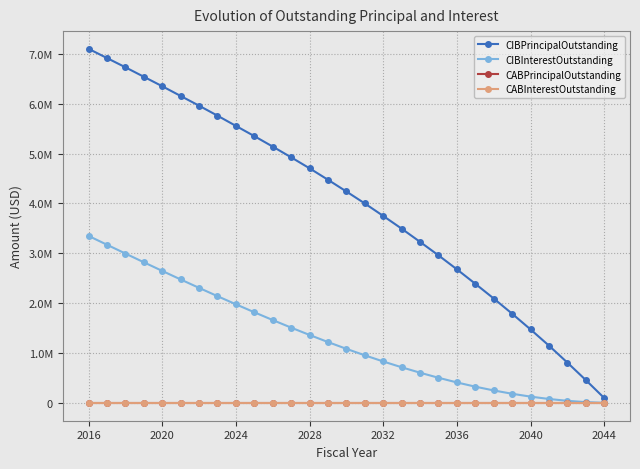

True or false: CABInterestOutstanding and CIBPrincipalOutstanding intersect in this chart.

False